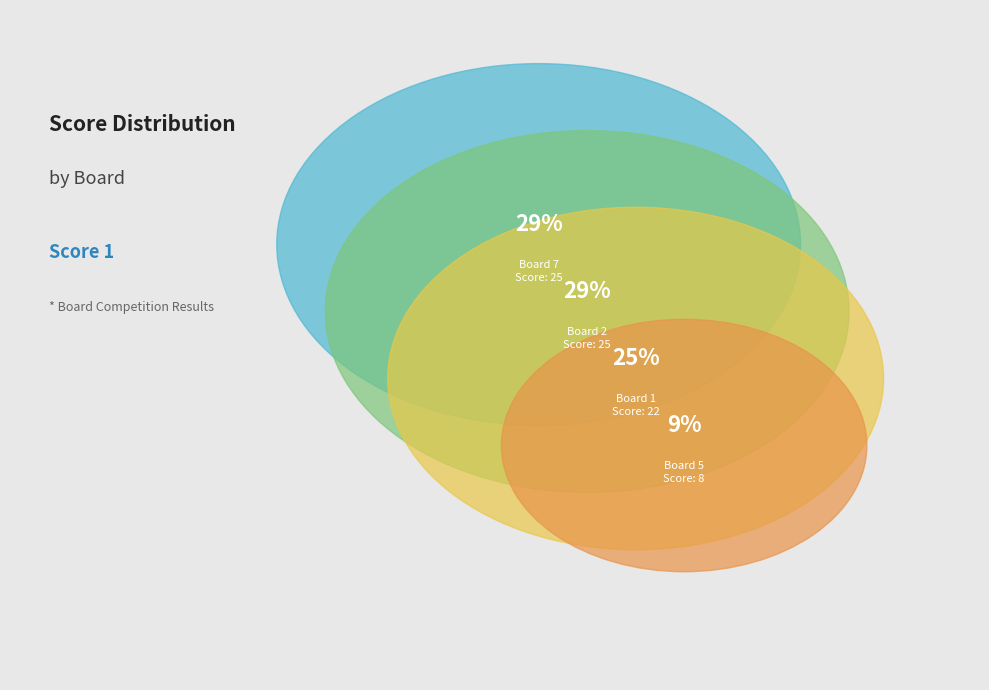

Does 4 represent more than half of the total?

No